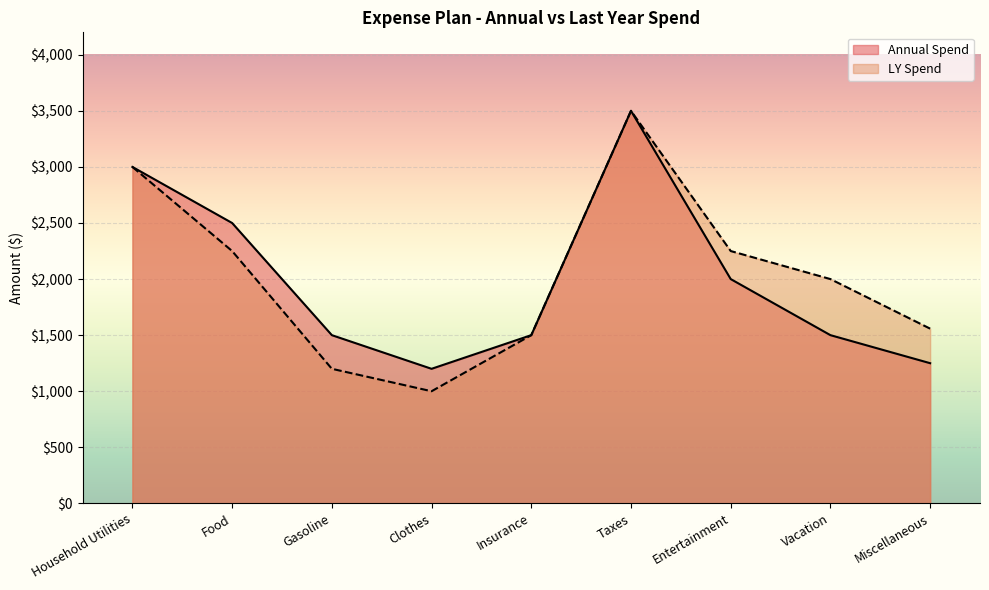

What is the difference between the maximum and minimum values in the LY Spend series?

2500